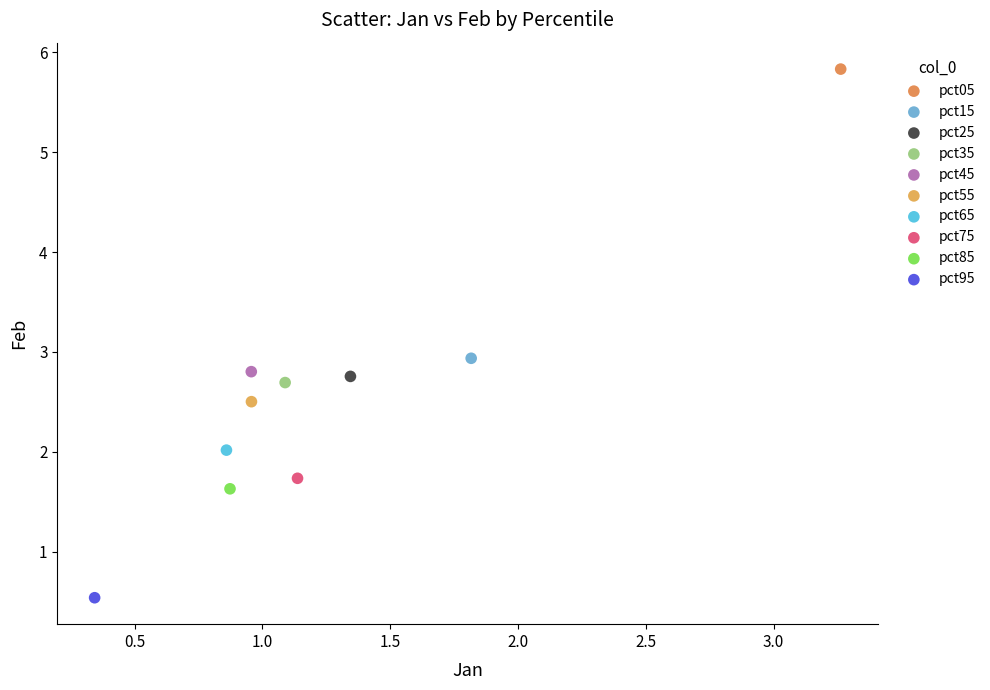

Which series reaches the maximum Y coordinate?

pct05